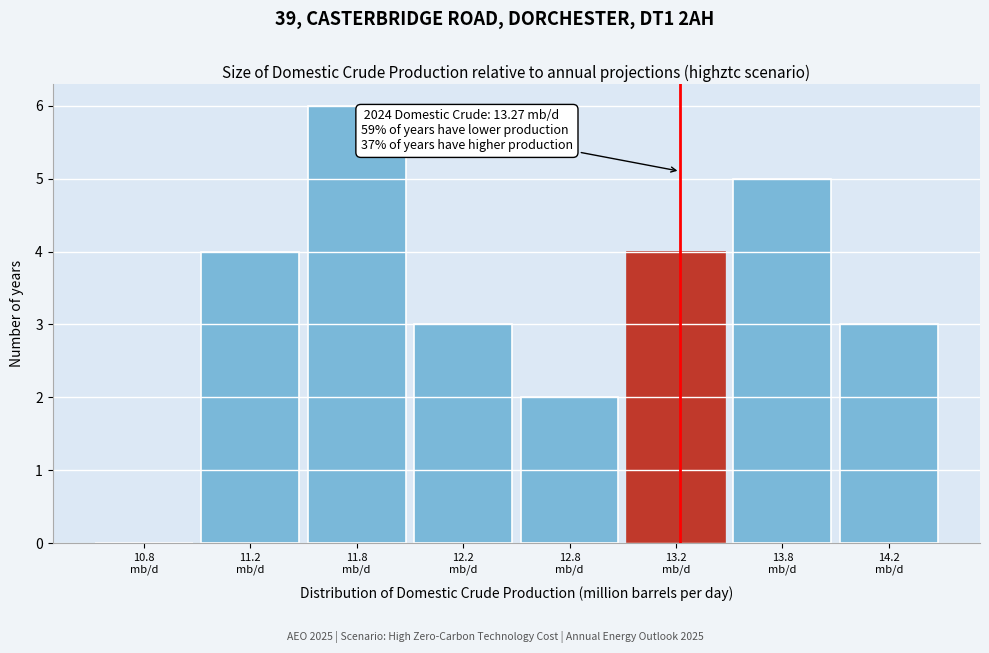

What is the maximum value shown in the chart?

6